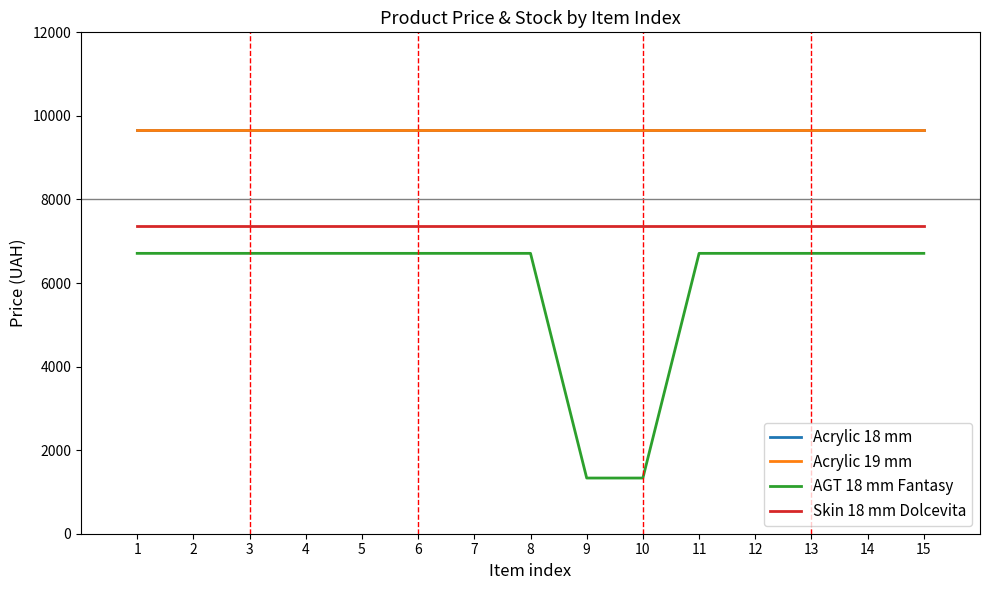

What is the approximate value of Acrylic 19 mm at 8?

9664.7